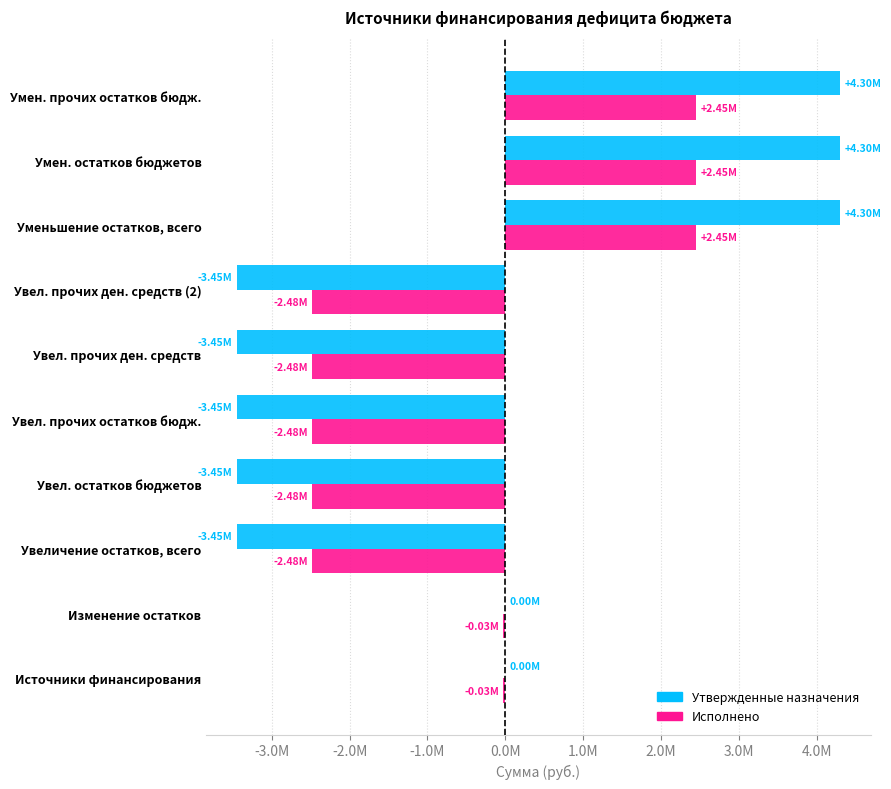

What are all the series names shown in the legend?

Утвержденные назначения, Исполнено